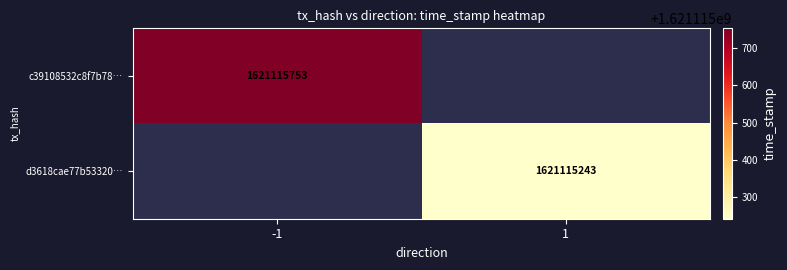

Rank the series at 1 from highest to lowest value.

c39108532c8f7b78c50039c5956083548017c33, d3618cae77b53320578067e84ea7ab74af622d7